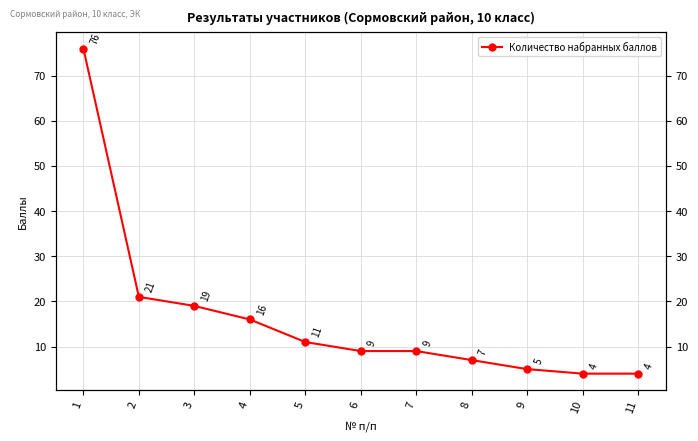

What value does the data have at 3, to the nearest 5?

20